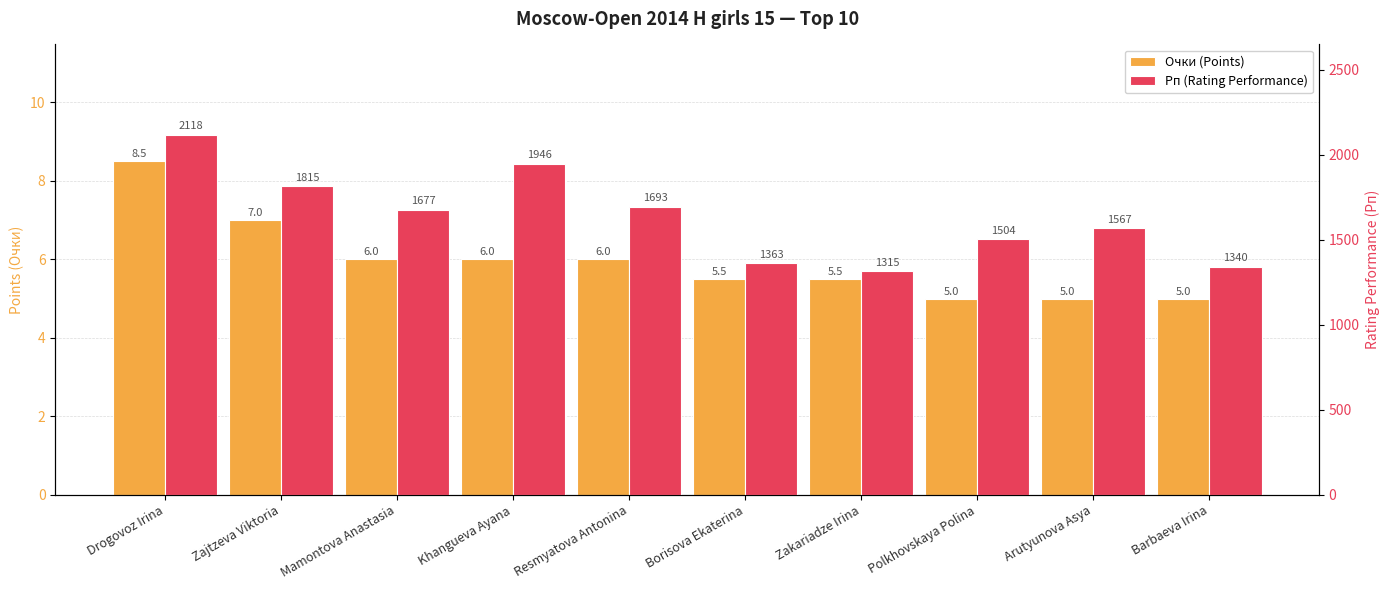

At which category does the chart reach its minimum across all series?

Polkhovskaya Polina